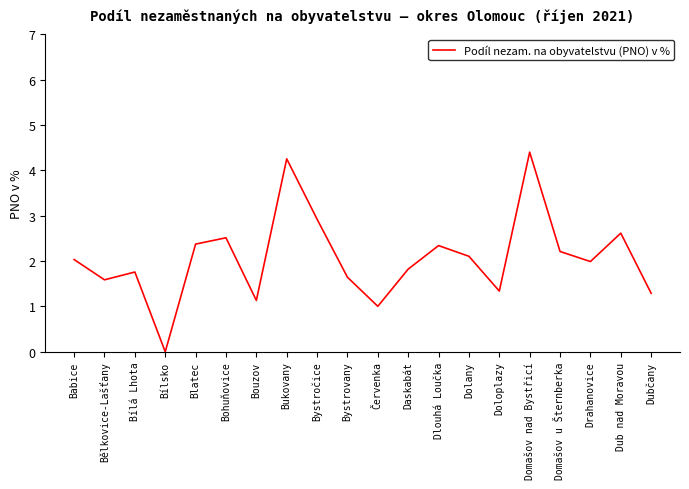

Does the chart display data point markers on the line(s)?

No